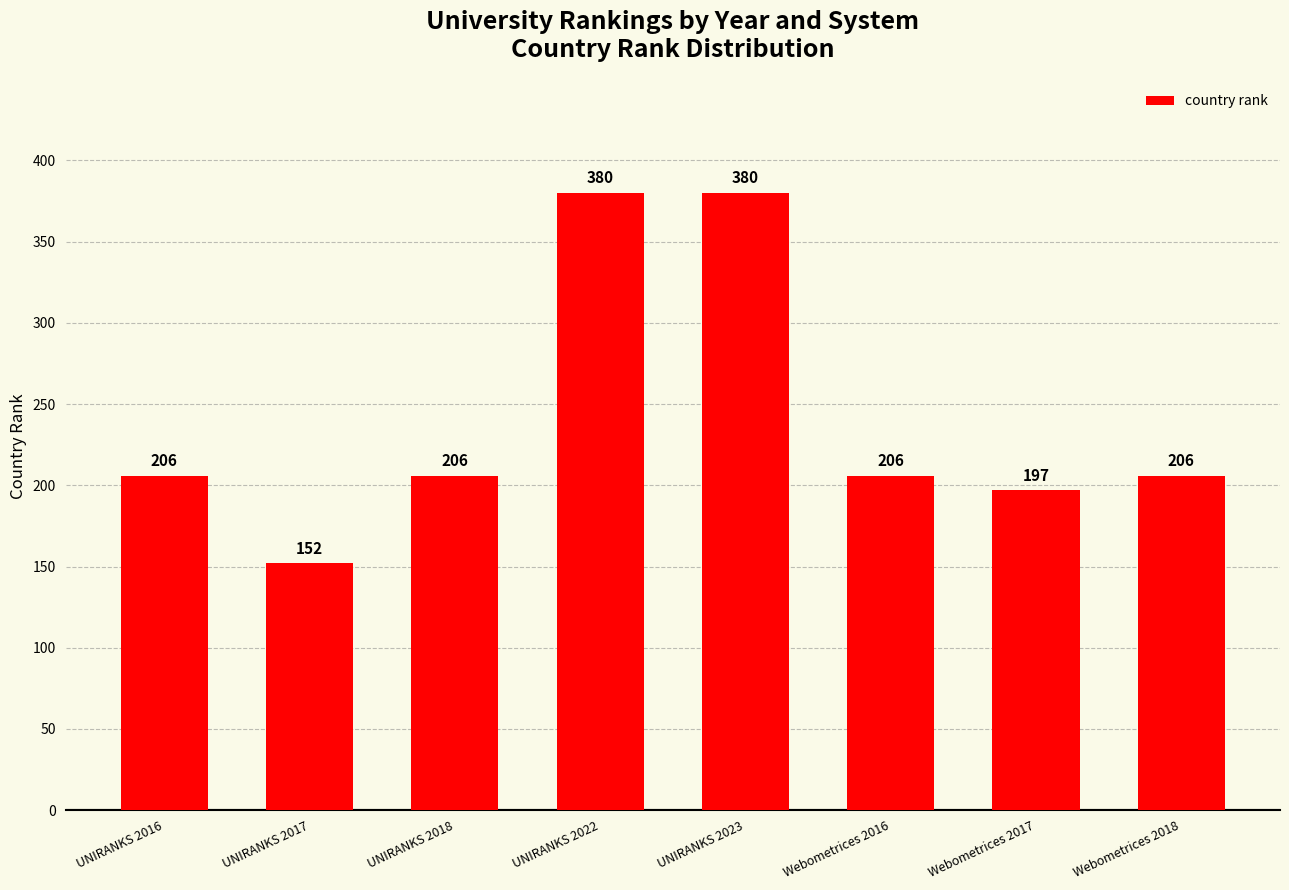

Reading left to right, list all the values displayed in this chart.

206	152	206	380	380	206	197	206